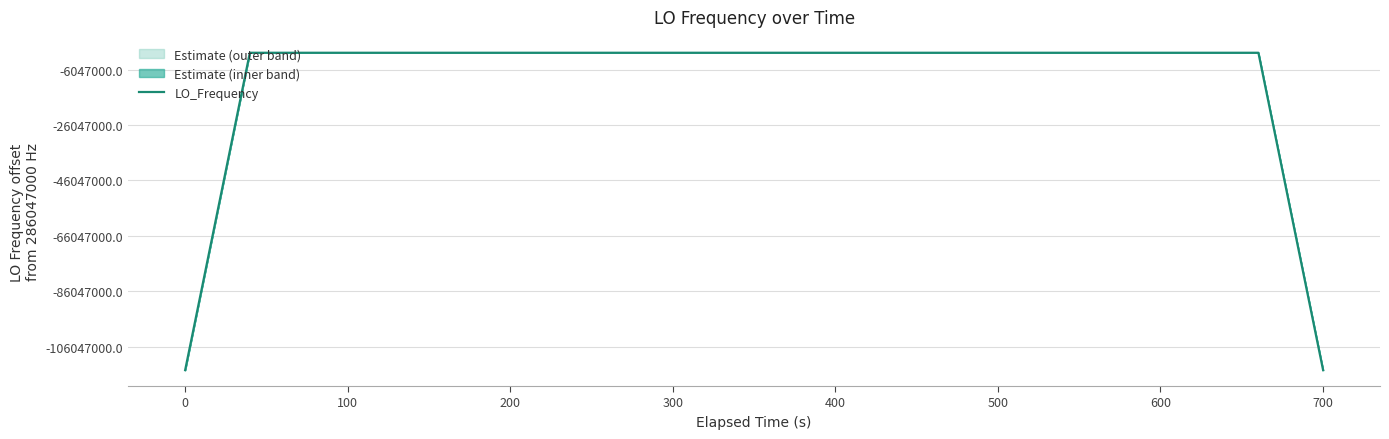

How many lines are shown in the chart?

1